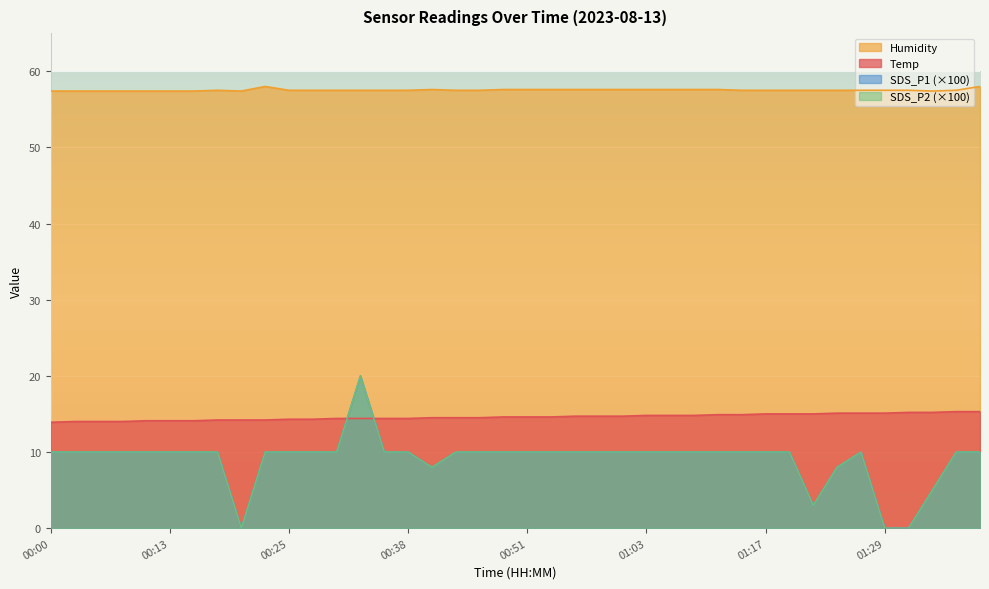

How many lines are shown in the chart?

4